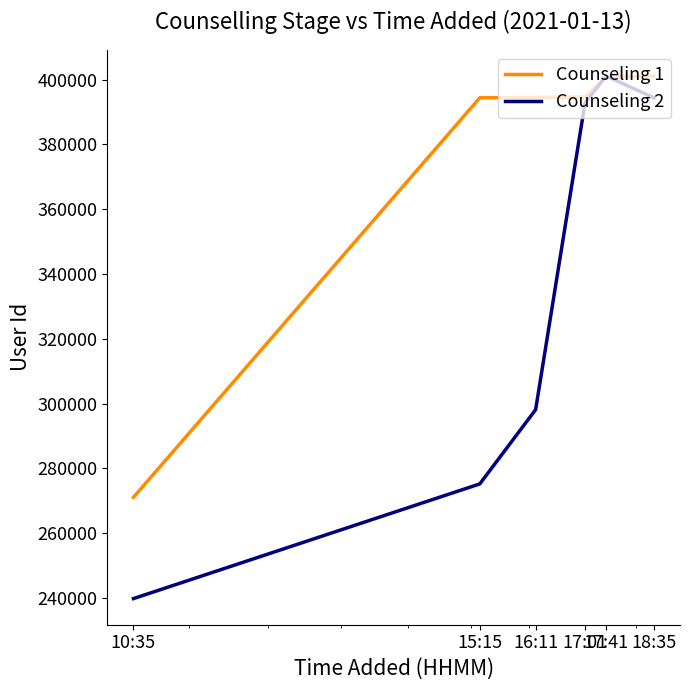

Which series has the largest total across all categories?

Counseling 1